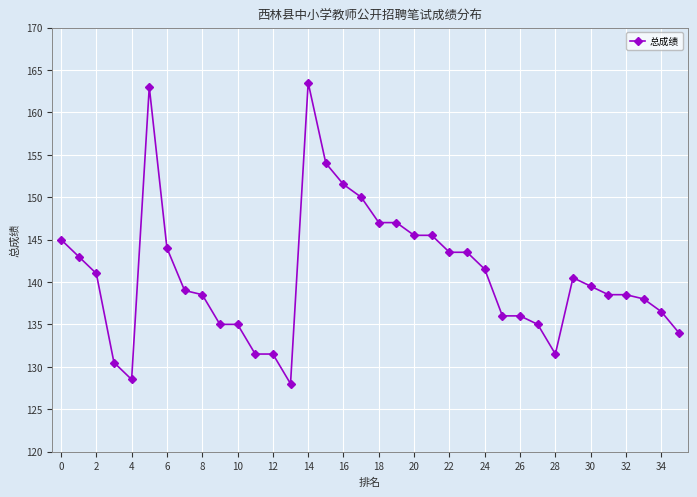

What is the value of the 25th point from the left?

141.5